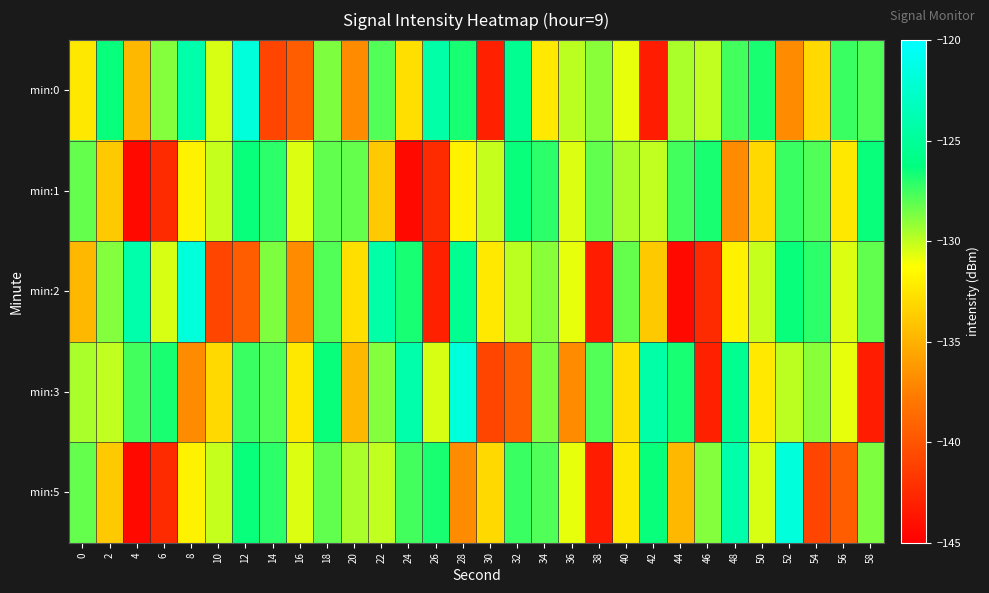

How many series are shown in this chart?

5